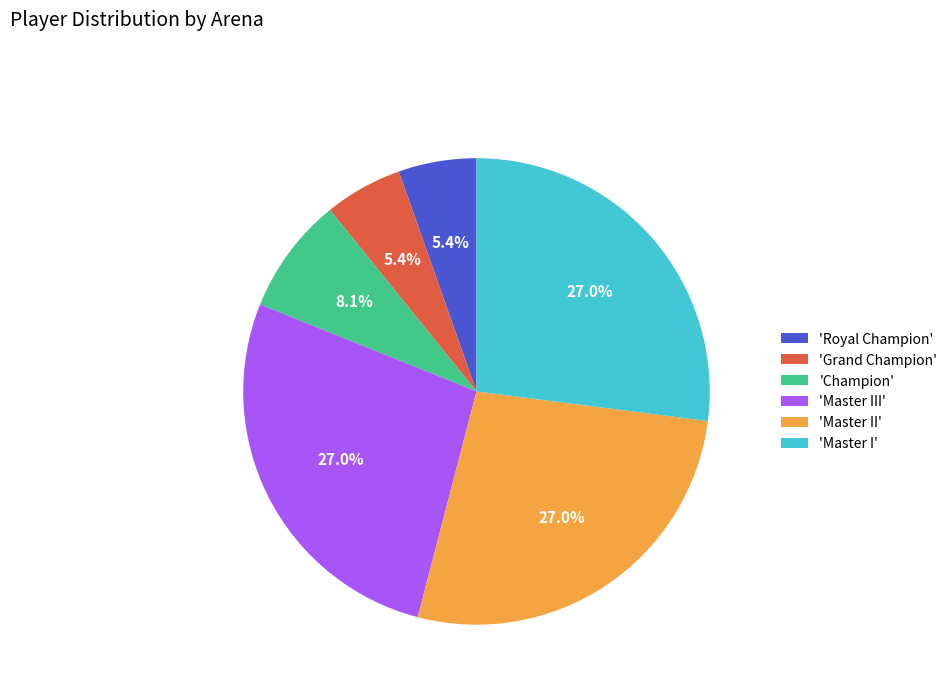

What portion of the pie excludes 'Champion'?

91.9%